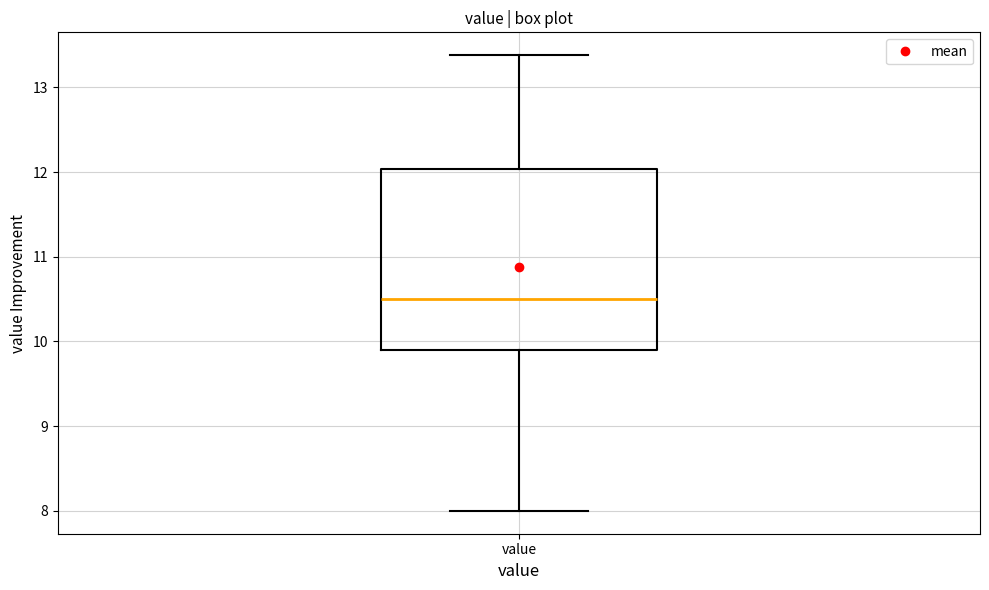

Transcribe this box plot: give where the median line is, the range the box spans, and where the two whiskers end, as read against the y-axis. The values are not printed on the chart, so give them approximately, as read against the axis.

median 10.5, box 9.9 to 12.0, whiskers 8.0 to 13.4